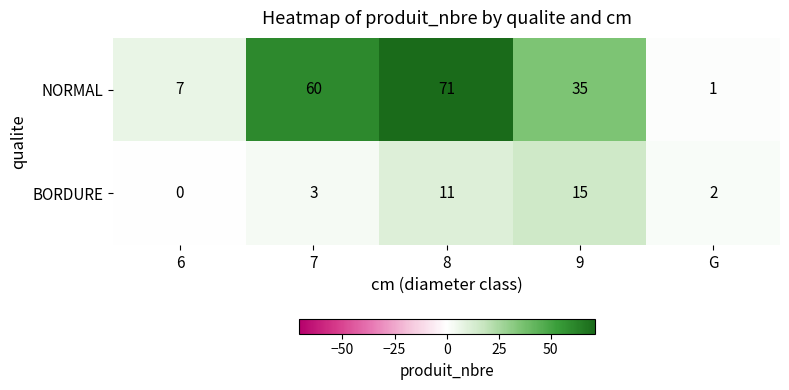

The NORMAL series shows 35 at 9. True or false?

True